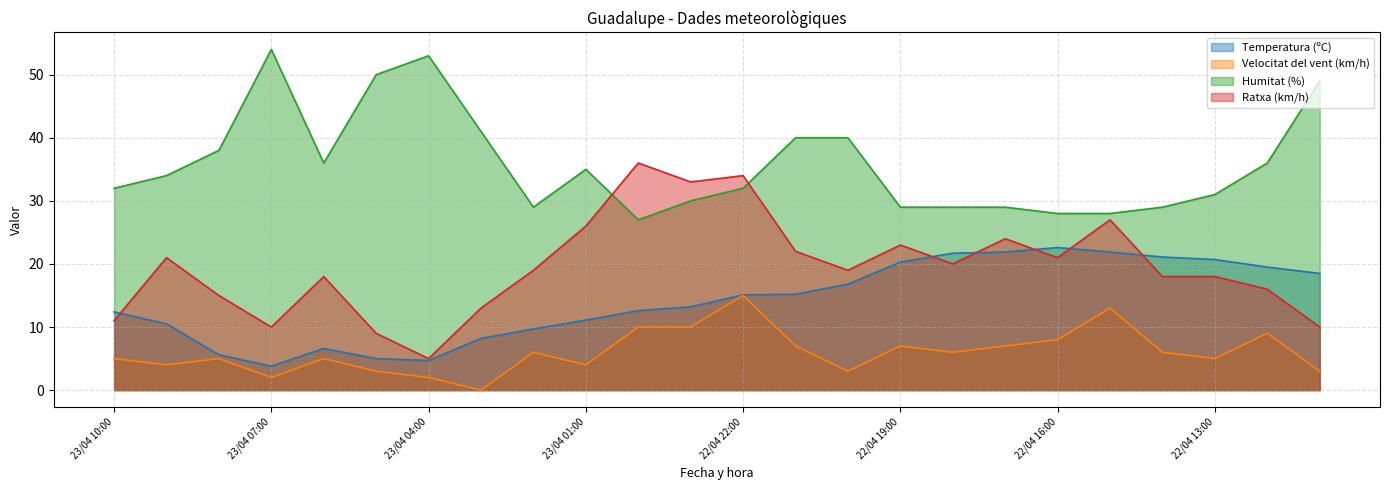

What is the difference between the Ratxa (km/h) values at 22/04 18:00 and 22/04 14:00?

2.0